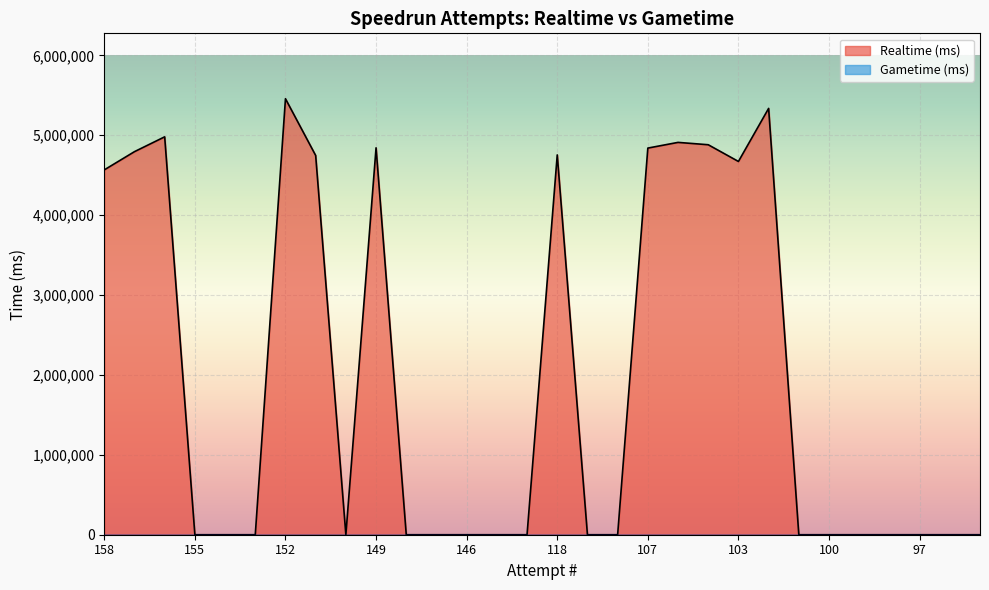

What is the value of the 21st point from the left?

4881038